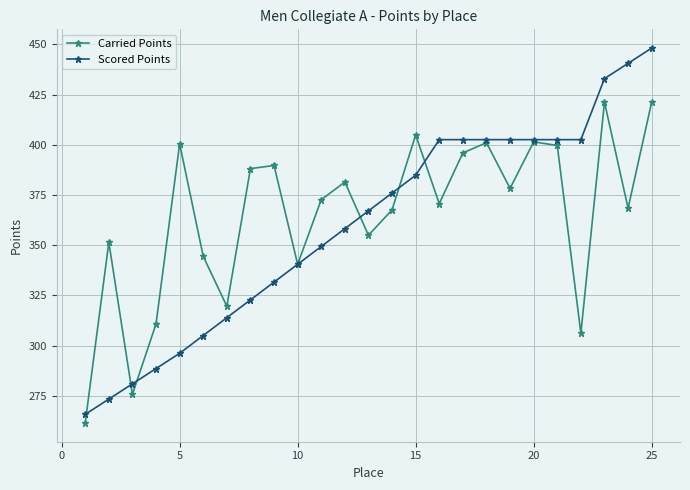

What is the value of the Carried Points point at the 11th from the left?

372.6